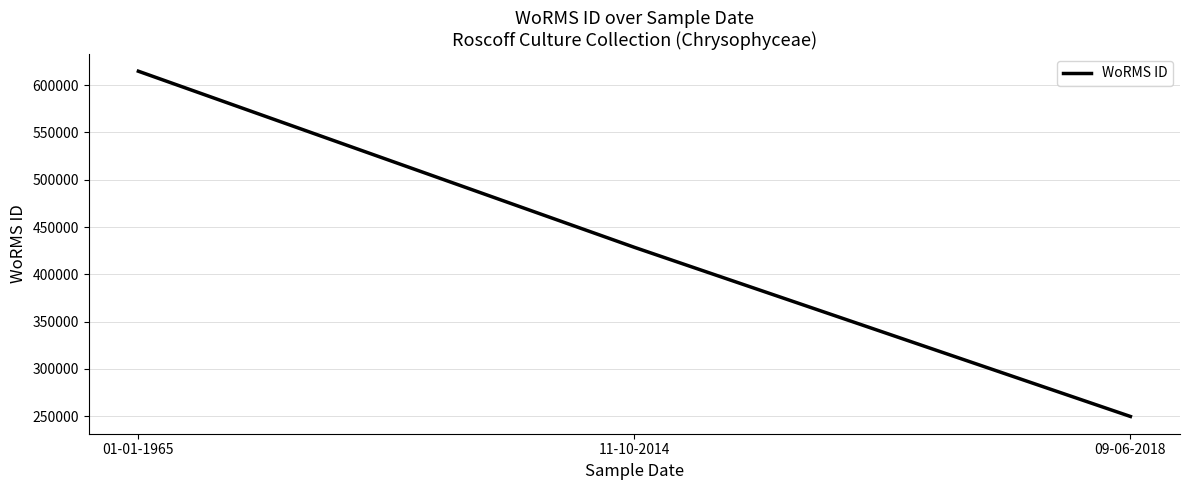

What is the change in value from 11-10-2014 to 09-06-2018?

-178799